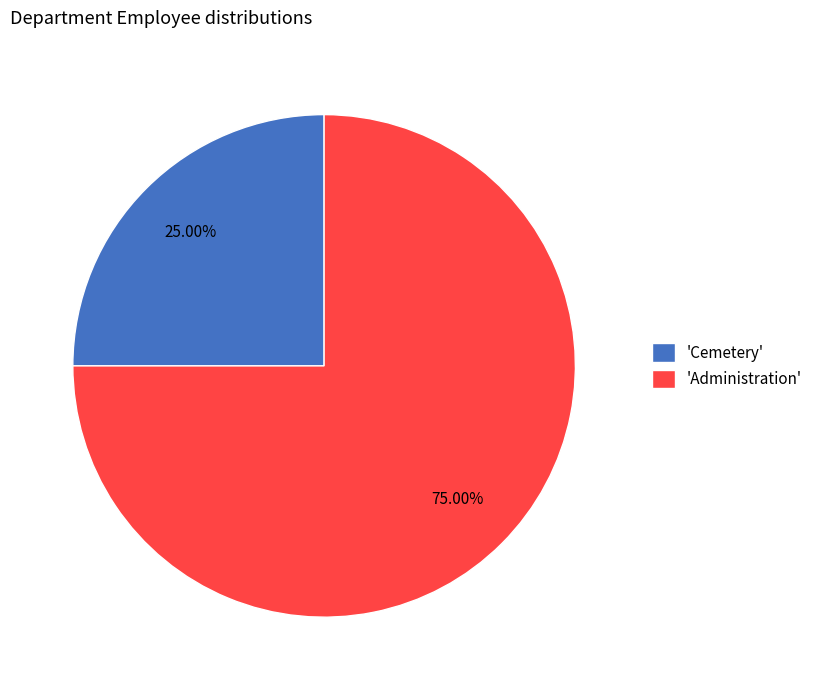

Which slice is the largest?

'Administration'